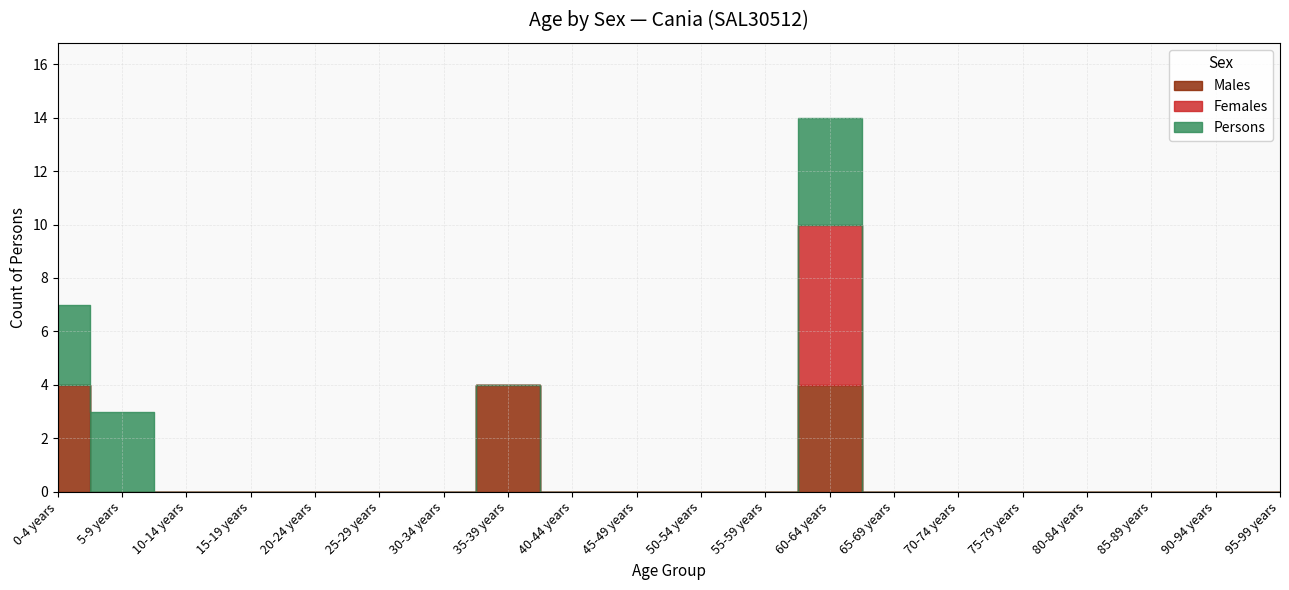

True or false: Persons and Males cross at least once.

True